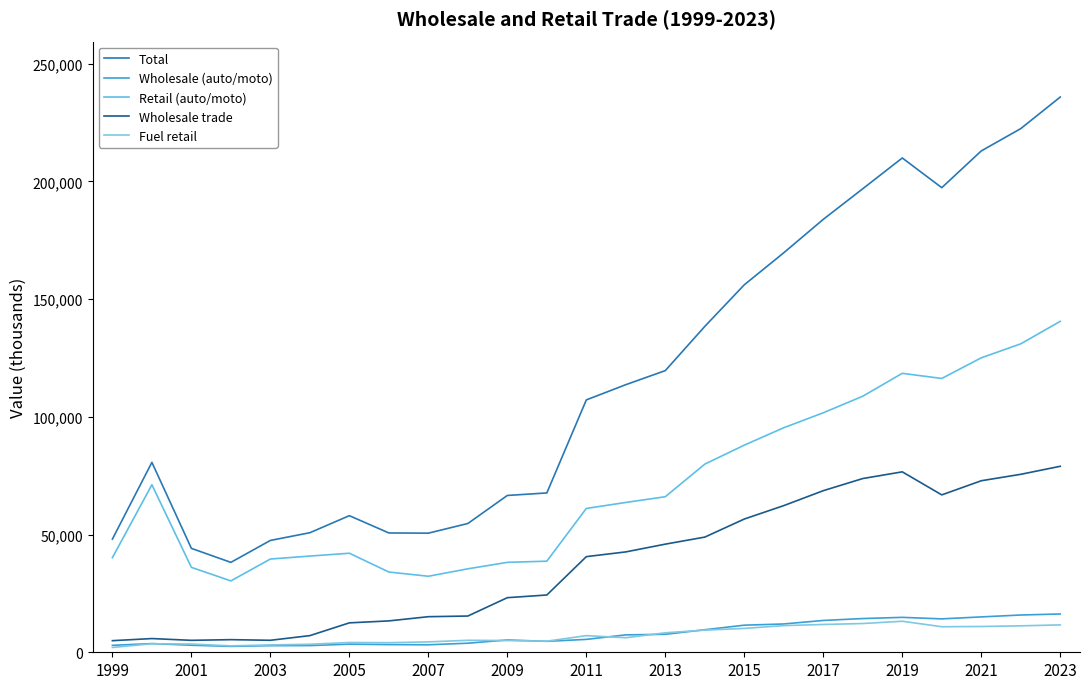

True or false: Retail (auto/moto) has more than 1 points higher than both neighbors.

True